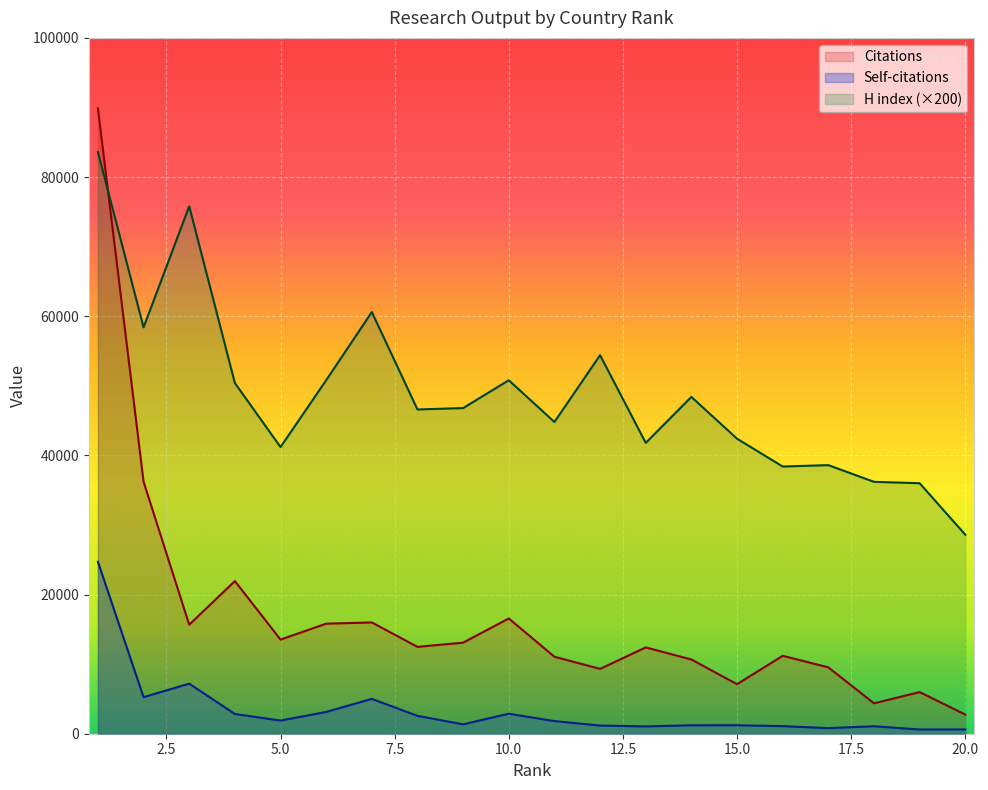

At which label does H index reach its peak?

1